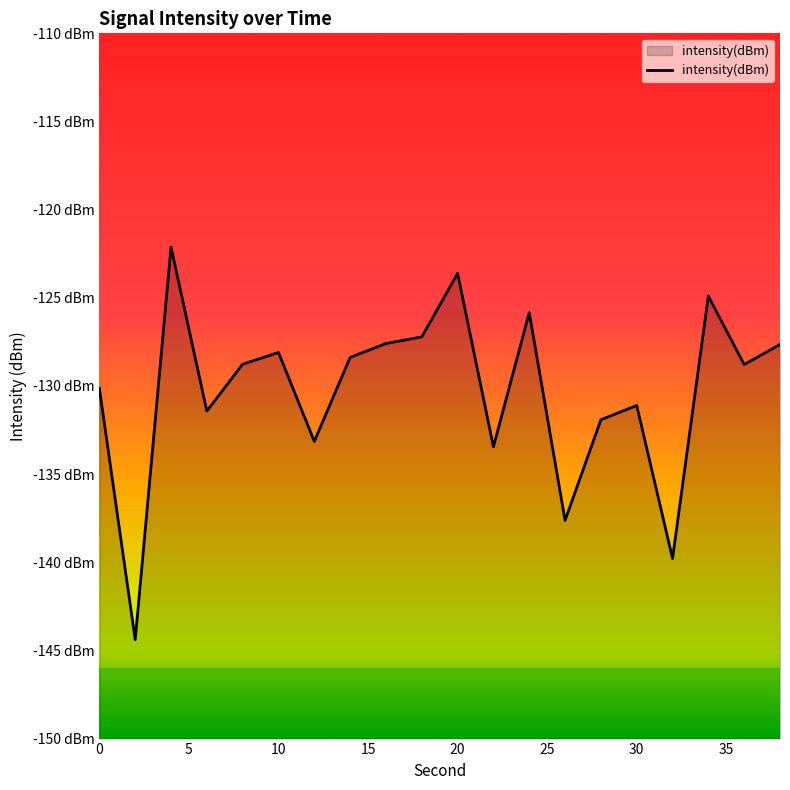

At which category does the data reach its first local valley?

2